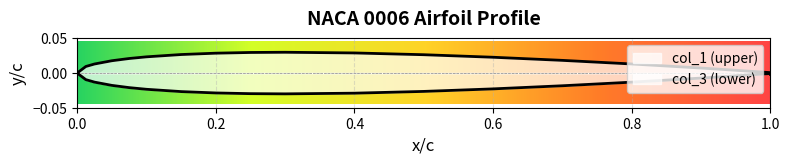

Count the number of data series in this chart.

2